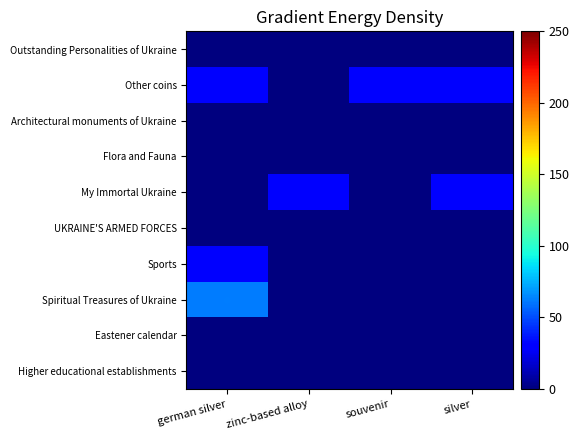

Reading right to left, what are all the values shown in this chart?

Outstanding Personalities of Ukraine: silver=0.0	souvenir=0.0	zinc-based alloy=0.0	german silver=0.0
Other coins: silver=31.1	souvenir=31.1	zinc-based alloy=0.0	german silver=31.1
Architectural monuments of Ukraine: silver=0.0	souvenir=0.0	zinc-based alloy=0.0	german silver=0.0
Flora and Fauna: silver=0.0	souvenir=0.0	zinc-based alloy=0.0	german silver=0.0
My Immortal Ukraine: silver=31.1	souvenir=0.0	zinc-based alloy=31.1	german silver=0.0
UKRAINE'S ARMED FORCES: silver=0.0	souvenir=0.0	zinc-based alloy=0.0	german silver=0.0
Sports: silver=0.0	souvenir=0.0	zinc-based alloy=0.0	german silver=31.1
Spiritual Treasures of Ukraine: silver=0.0	souvenir=0.0	zinc-based alloy=0.0	german silver=62.2
Eastener calendar: silver=0.0	souvenir=0.0	zinc-based alloy=0.0	german silver=0.0
Higher educational establishments: silver=0.0	souvenir=0.0	zinc-based alloy=0.0	german silver=0.0